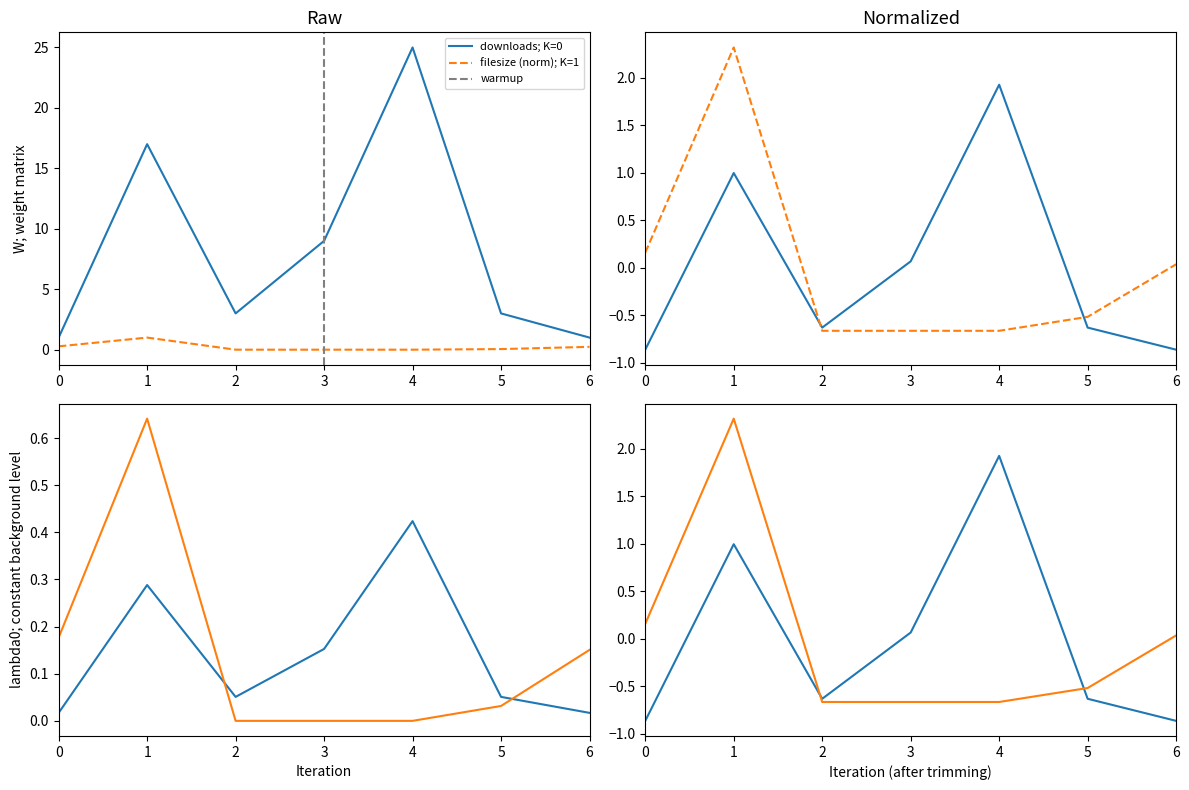

Rank the series by their average value, from lowest to highest.

filesize, downloads